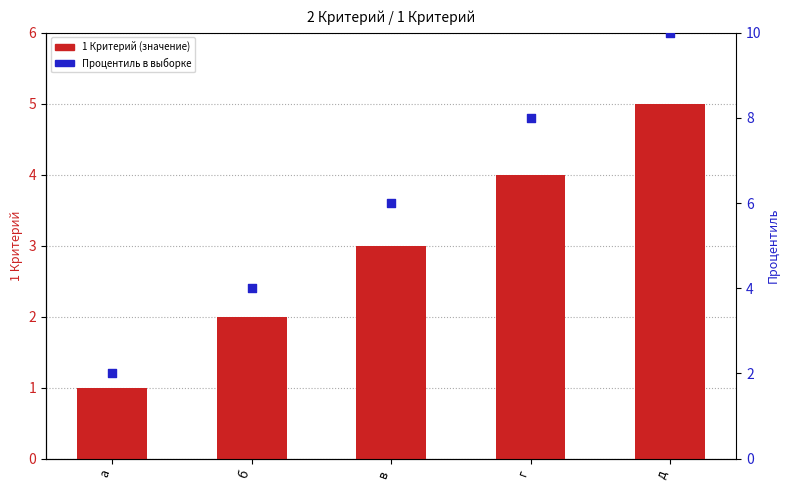

Which series has the largest total across all categories?

Процентиль